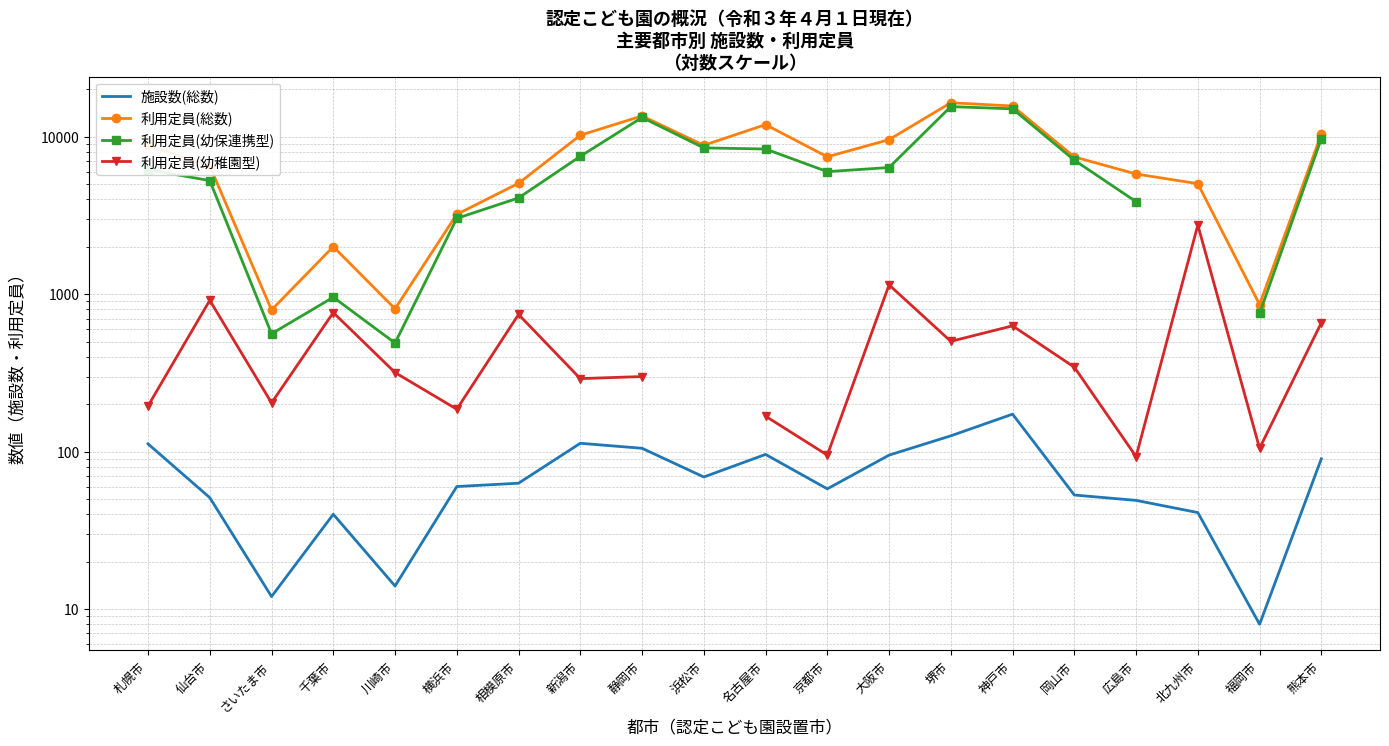

List the series in order of their peak value, lowest first.

施設数(総数), 利用定員(幼稚園型), 利用定員(幼保連携型), 利用定員(総数)